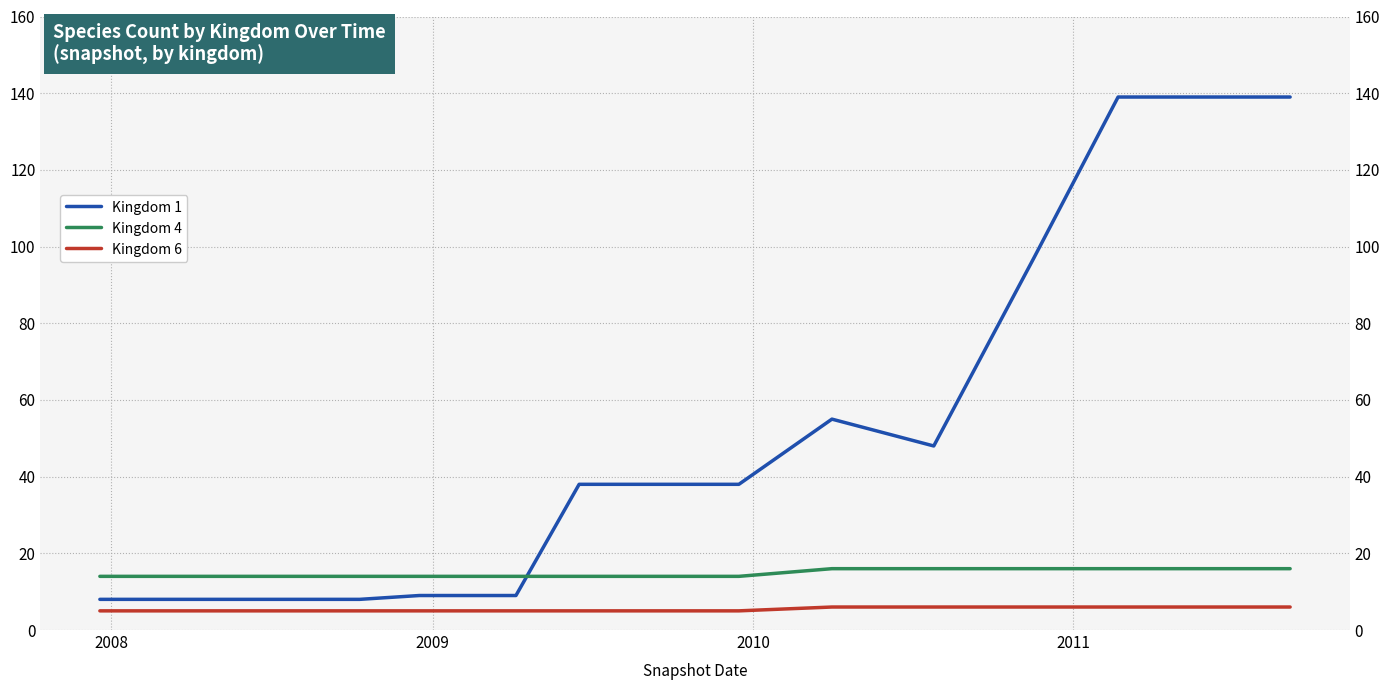

What is the difference between the second highest and second lowest values in the Kingdom 1 series?

131